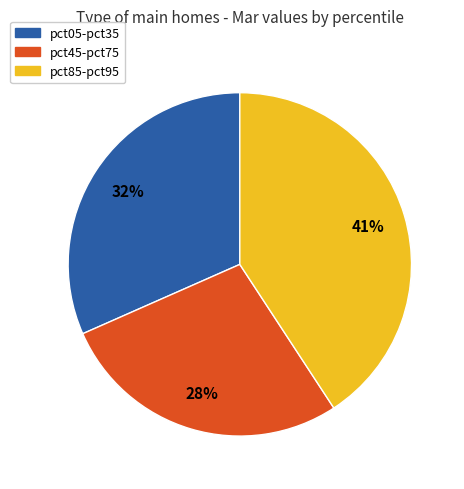

How many slices are in this pie chart?

3